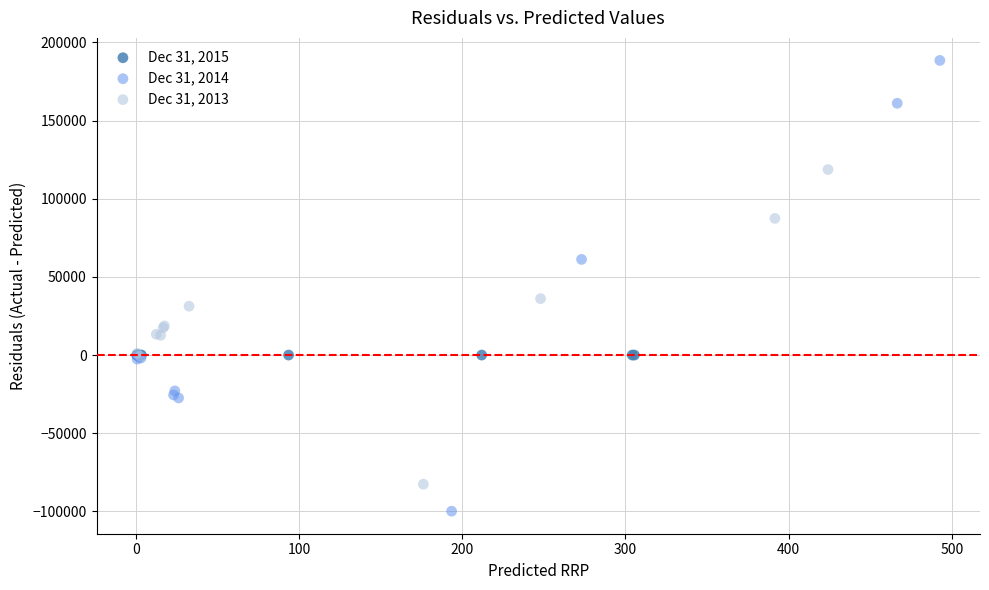

Which series contains the highest Y value?

Dec 31, 2014